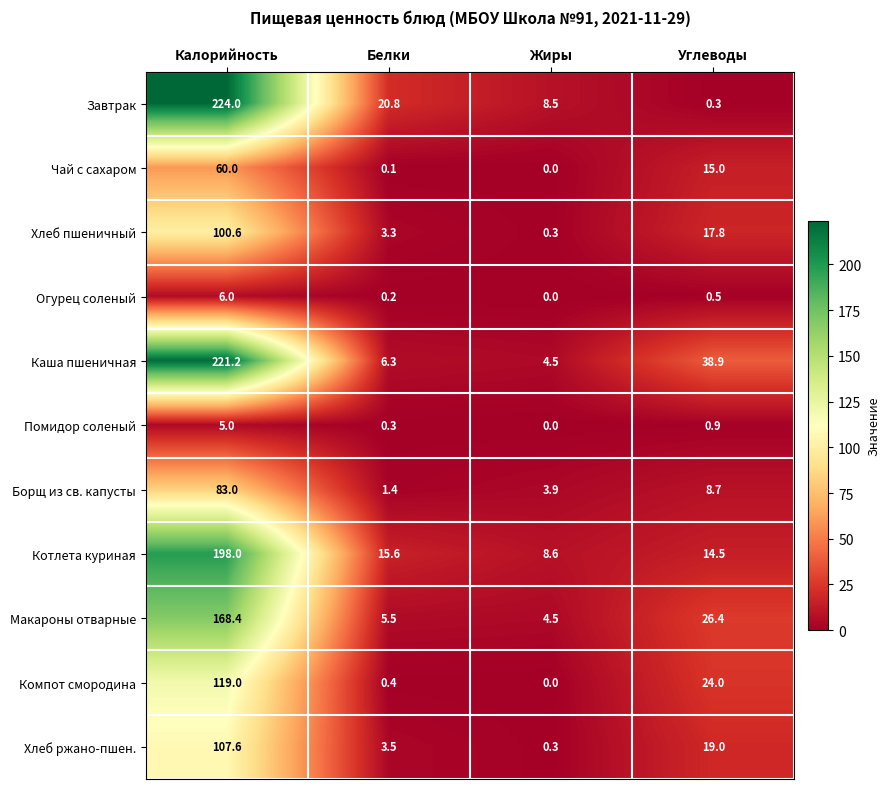

What is the total value across all series at Жиры?

30.6